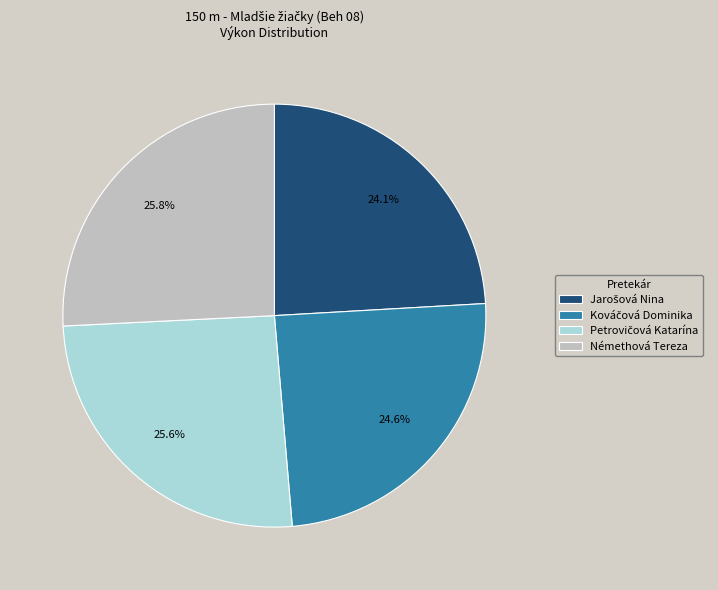

What portion of the pie excludes Némethová Tereza?

74.2%